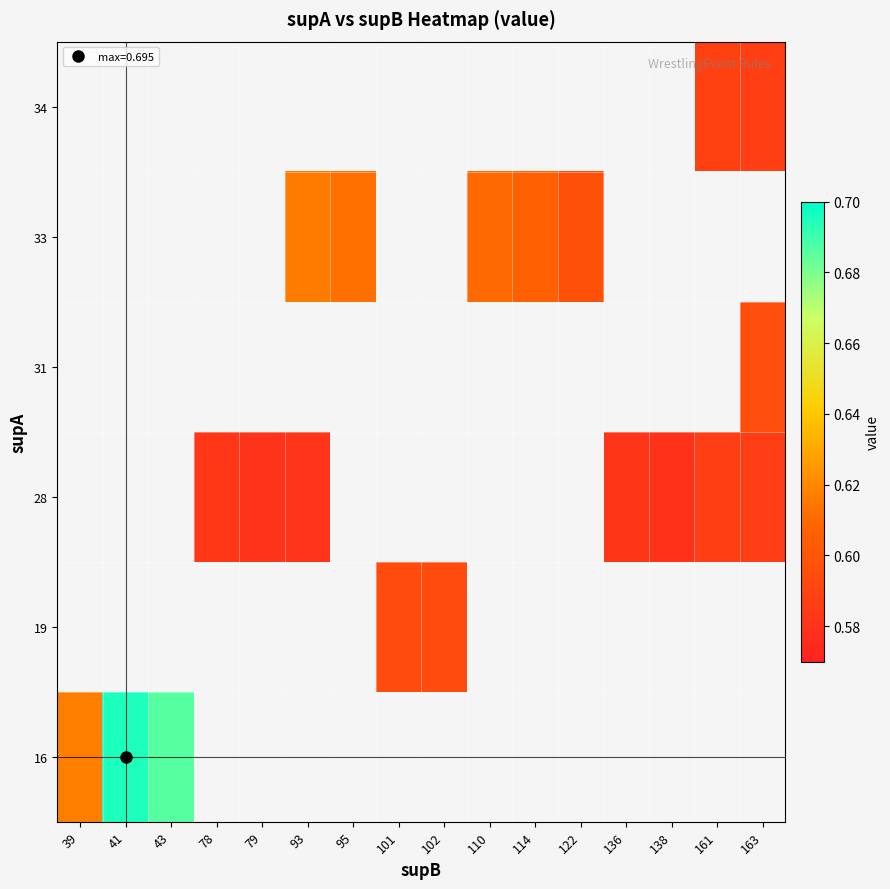

What is the smallest value displayed?

0.6